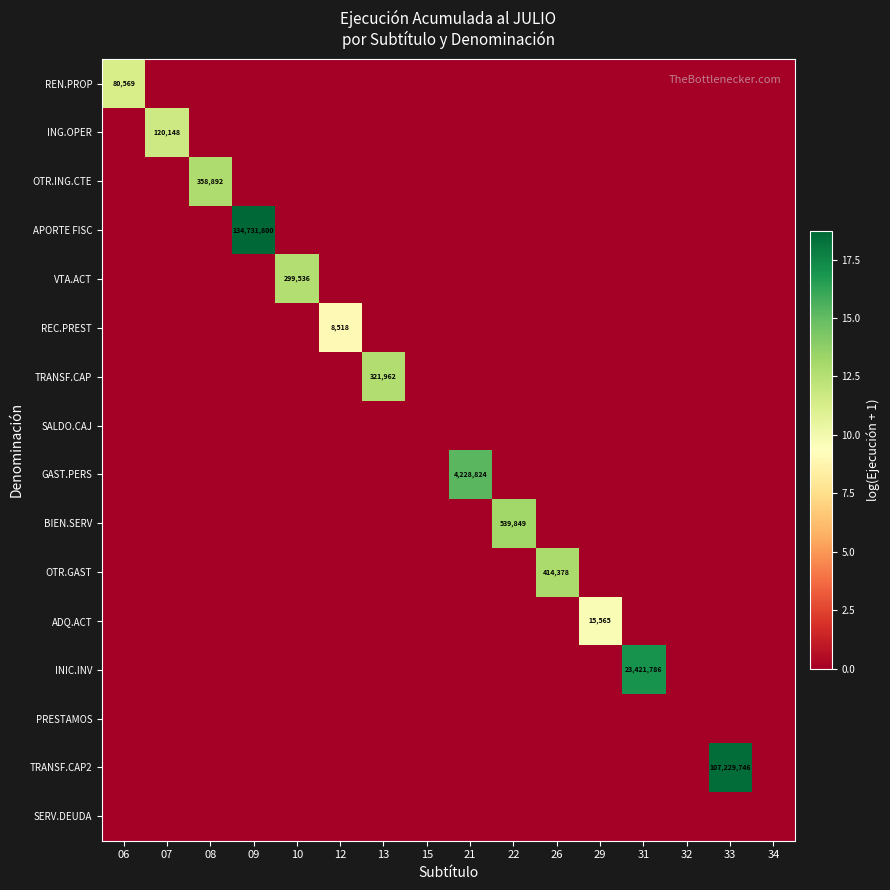

Which label corresponds to the smallest value in the chart?

07